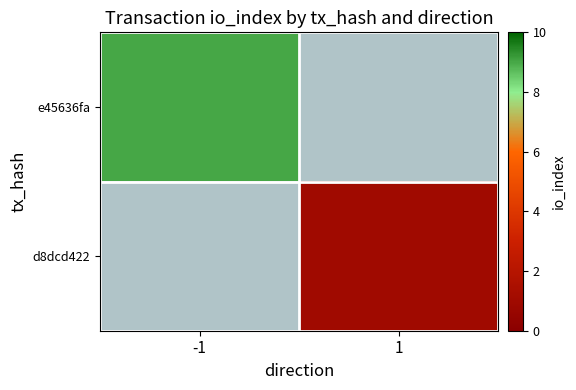

How many values in d8dcd422 are above zero?

1